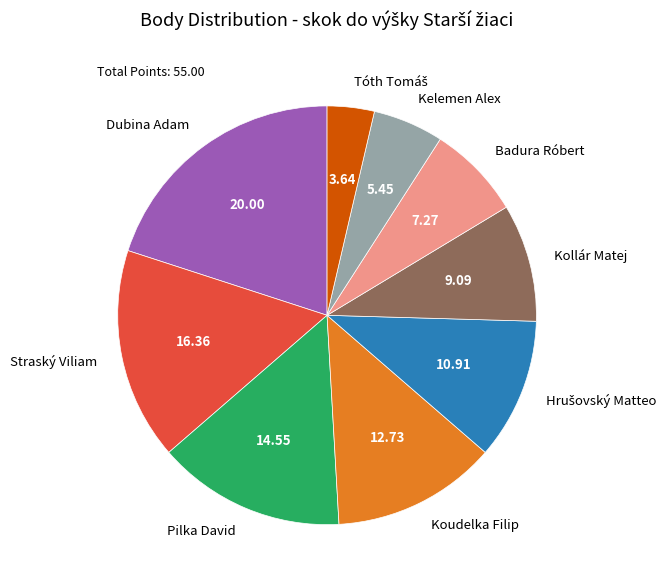

Is there any slice that represents more than half of the pie?

No